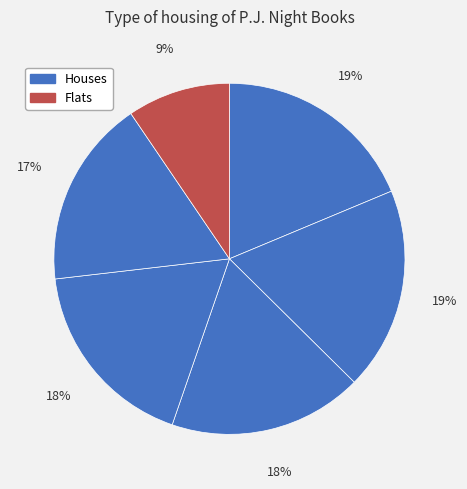

How many slices are in this pie chart?

6